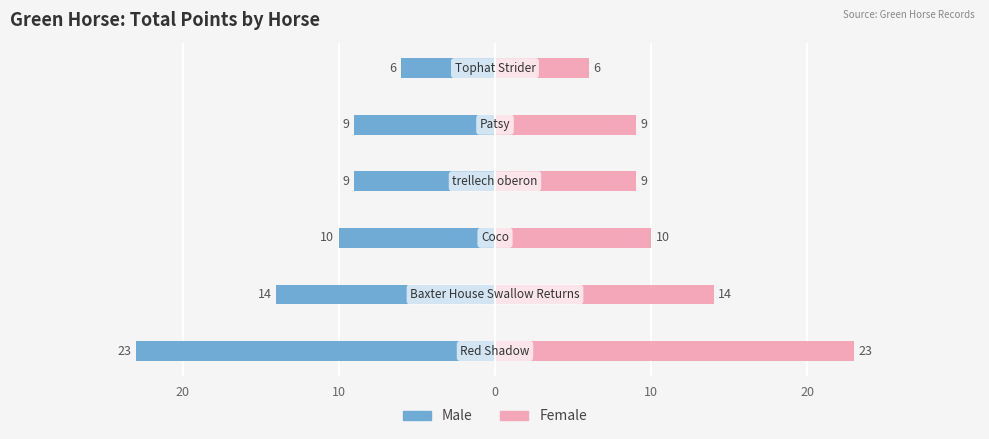

How many values in the Female series are below 10?

3